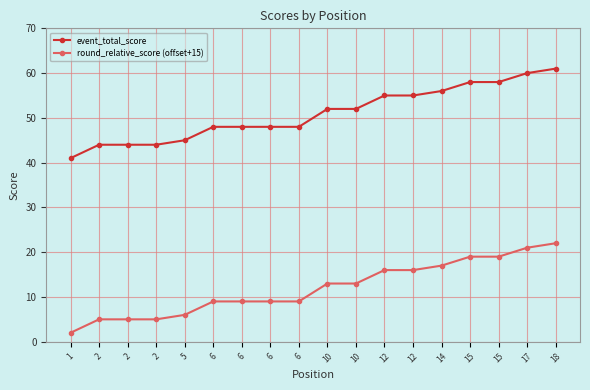

What is the difference between the maximum and minimum values in the event_total_score series?

20